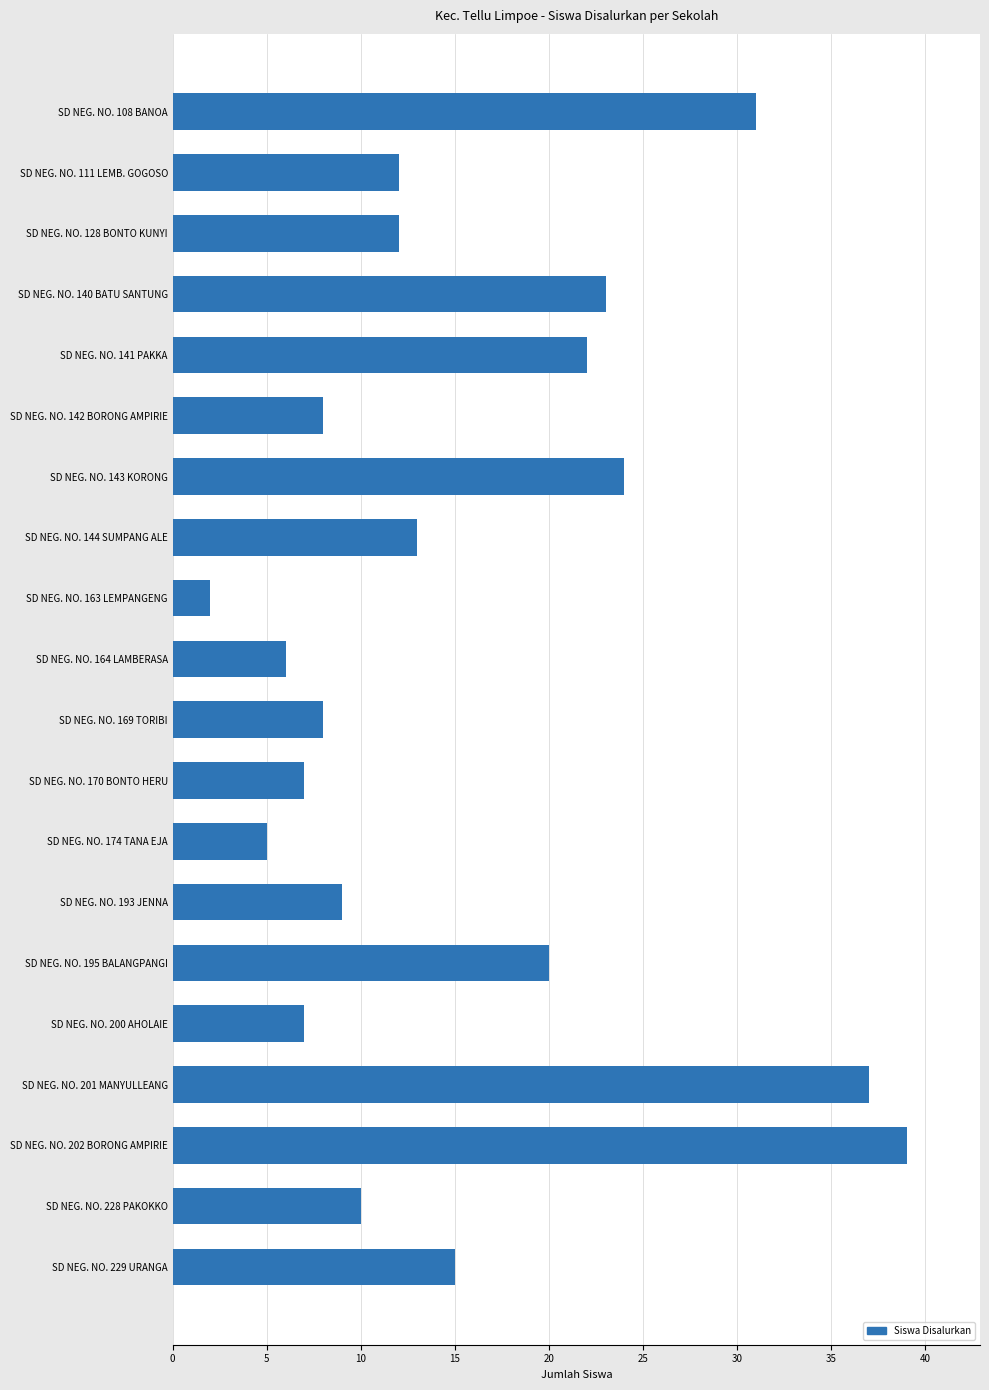

What is the label of the 1st bar from the top?

SD NEG. NO. 108 BANOA